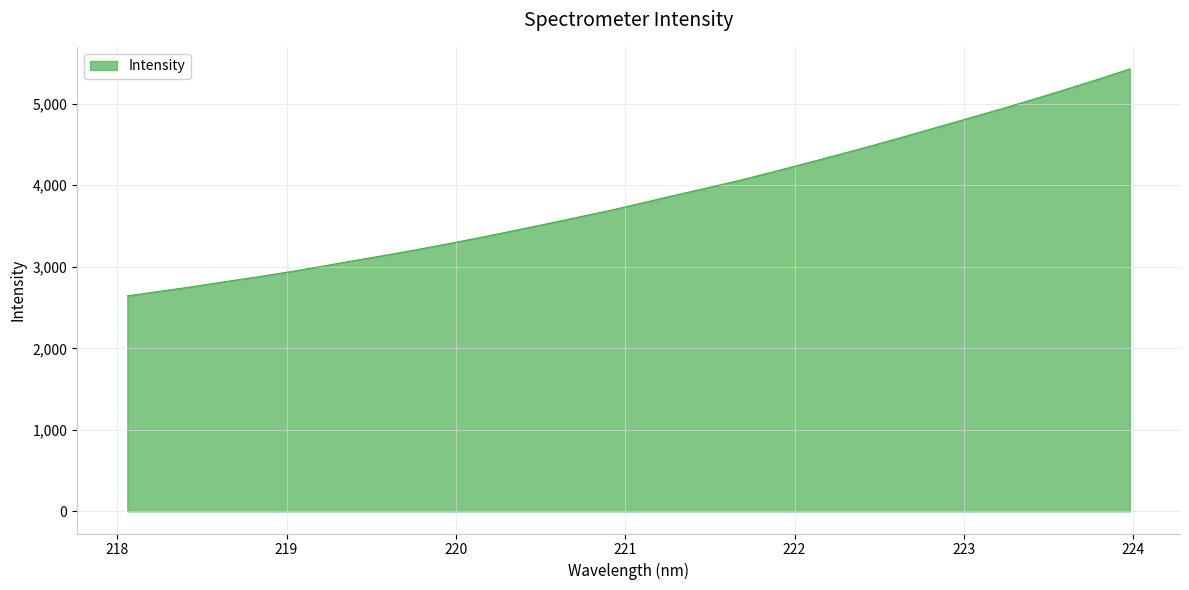

How many distinct data groups are displayed?

1